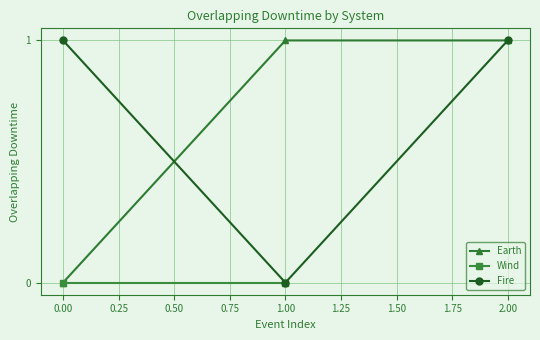

Count the Fire values in the range 0 to 1.

3